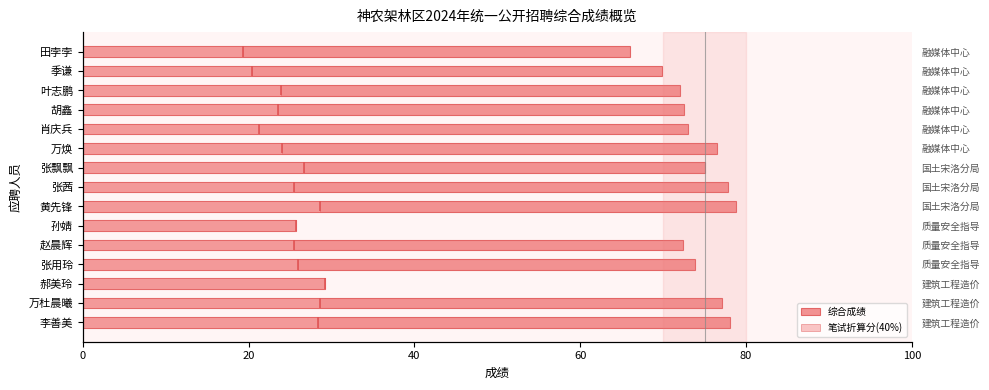

How many bars are there in total?

30